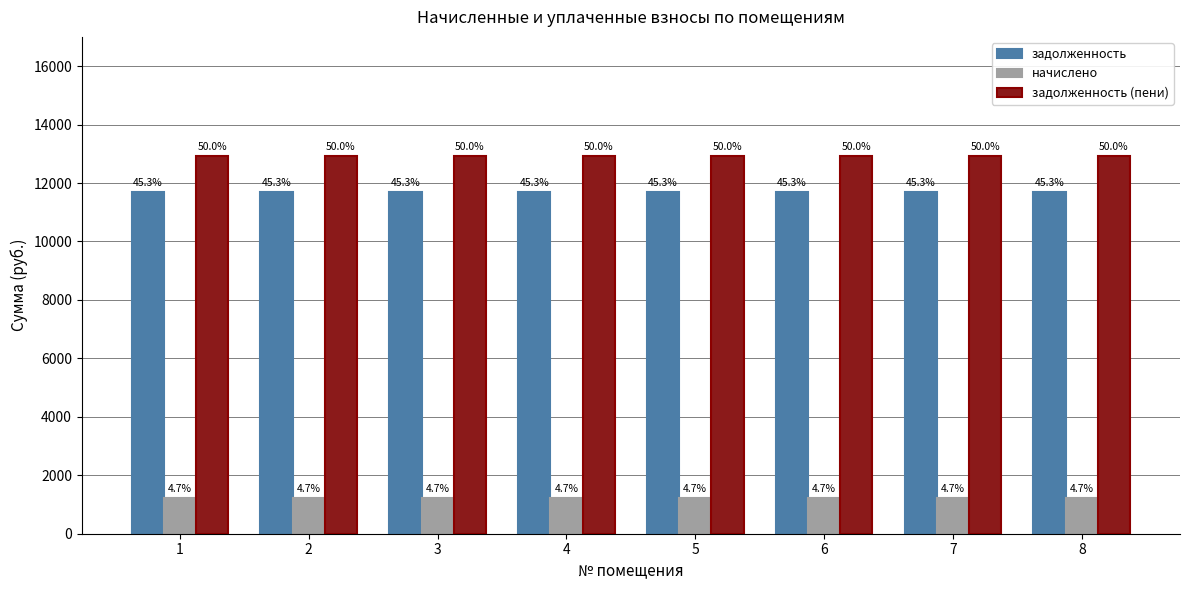

List the labels in order of начислено value, largest first.

1, 2, 3, 4, 5, 6, 7, 8